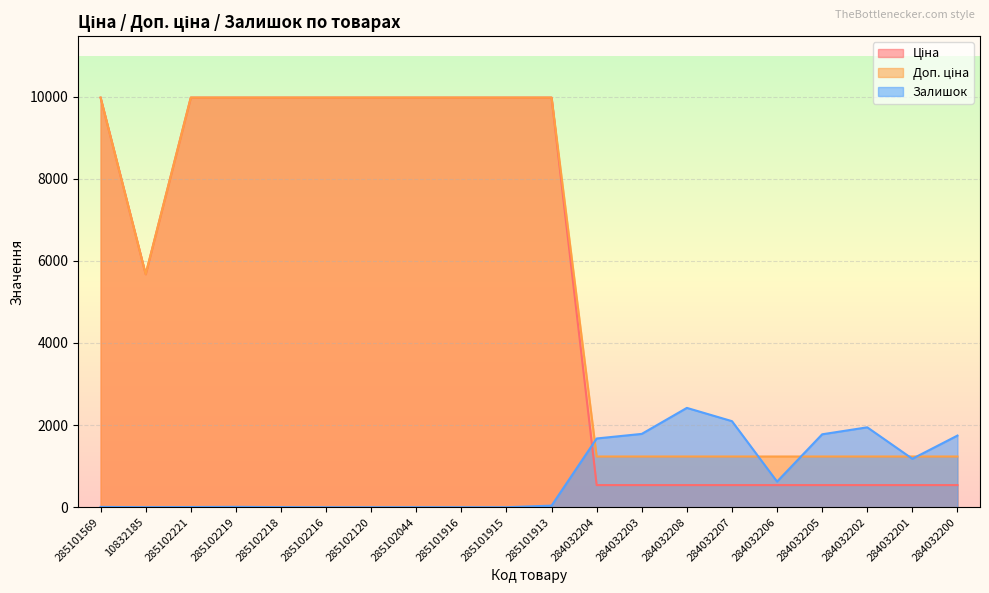

Between which two adjacent categories do Ціна and Залишок first intersect?

285101913 and 284032204